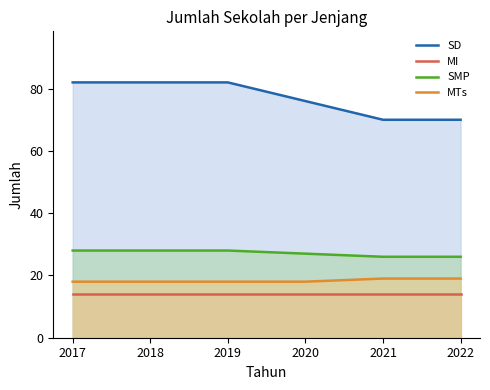

How many lines are shown in the chart?

4